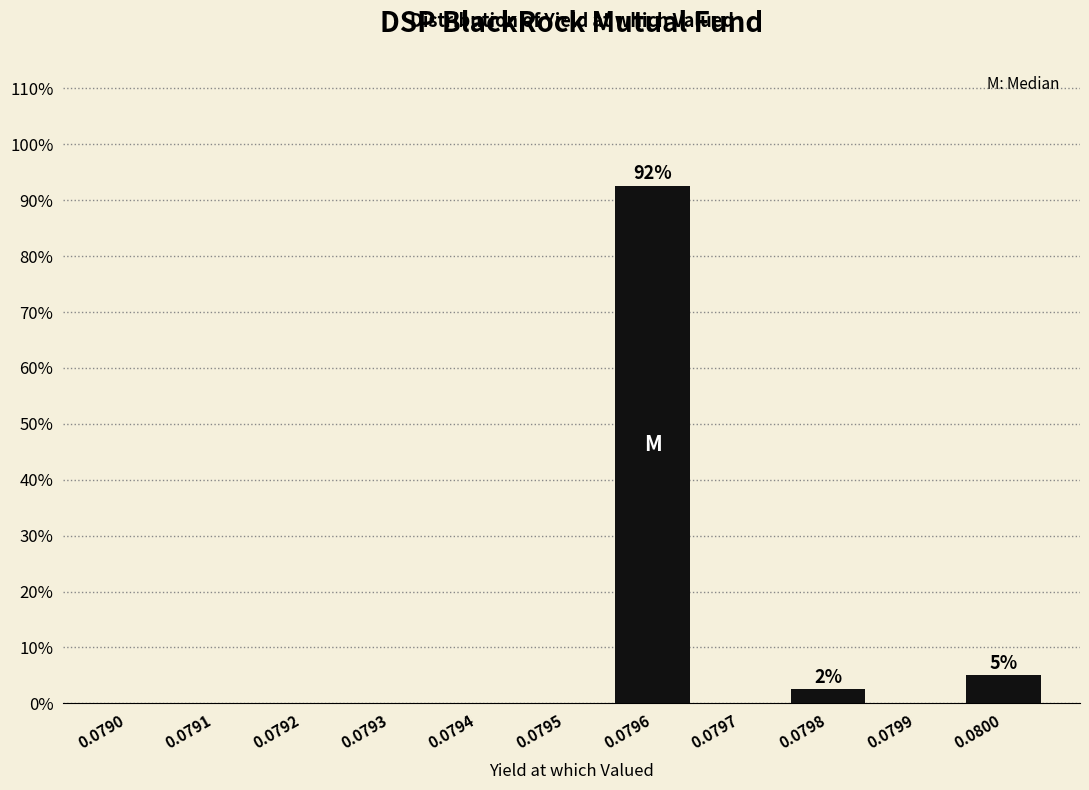

Reading left to right, extract all data points from this chart.

0.0790=0.0	0.0791=0.0	0.0792=0.0	0.0793=0.0	0.0794=0.0	0.0795=0.0	0.0796=92.5	0.0797=0.0	0.0798=2.5	0.0799=0.0	0.0800=5.0